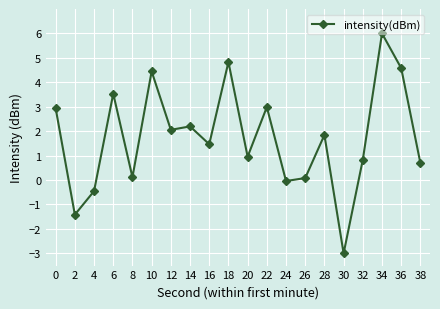

Does the chart have visible grid lines?

Yes